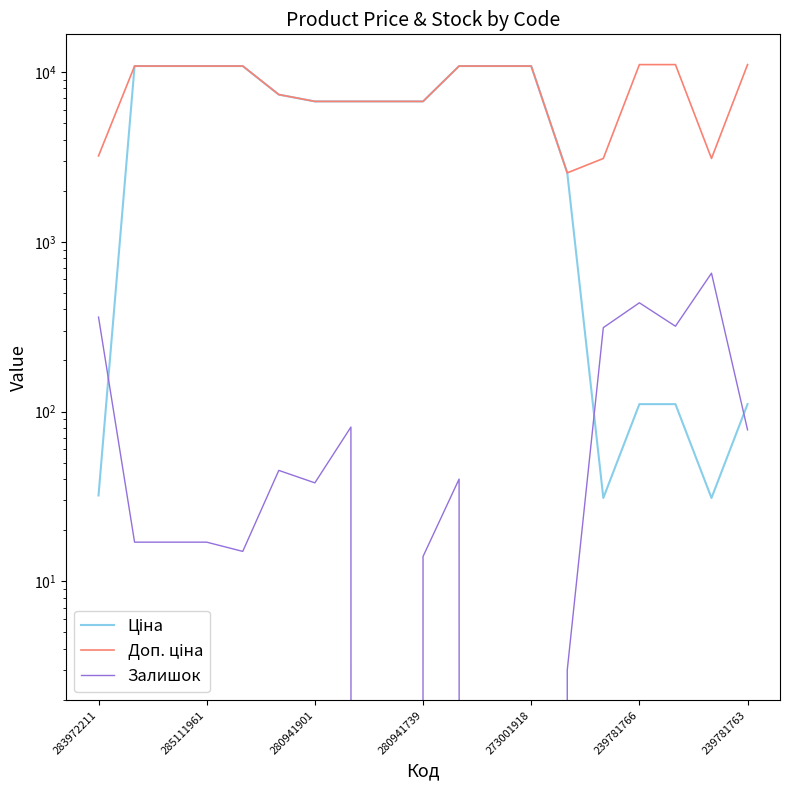

True or false: Залишок and Доп. ціна intersect in this chart.

False